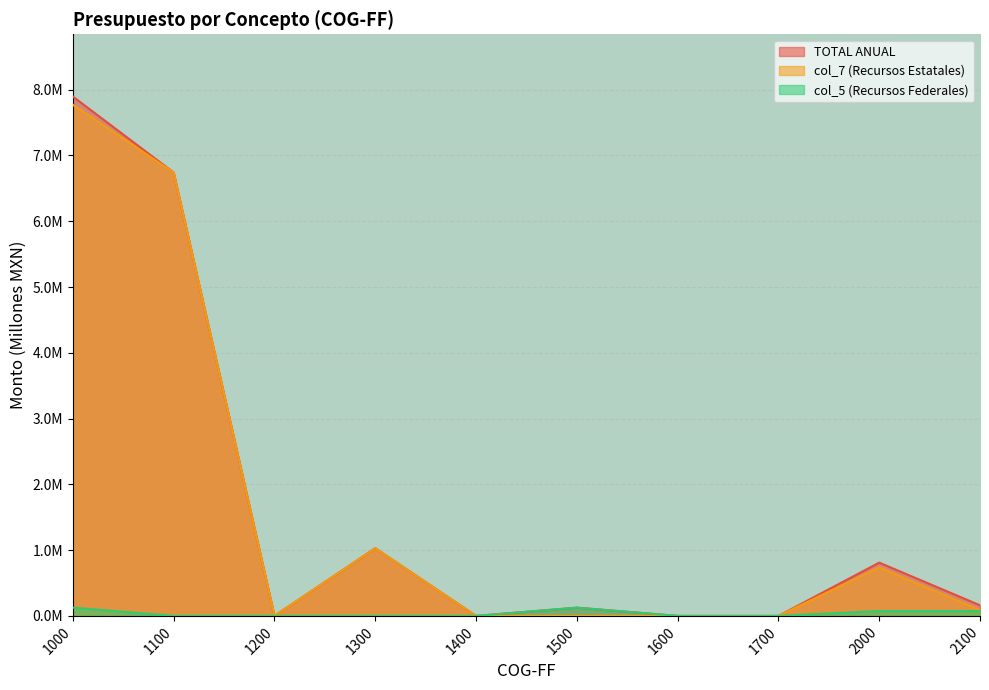

Which series has the largest range (max minus min)?

TOTAL ANUAL